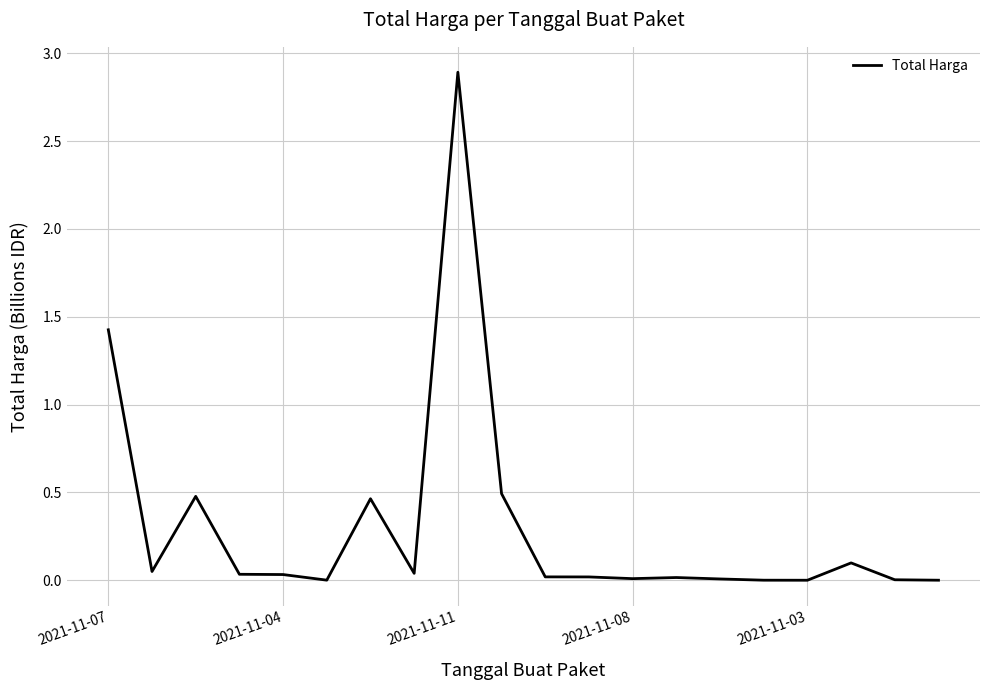

What is the difference between the maximum and minimum values?

2.9